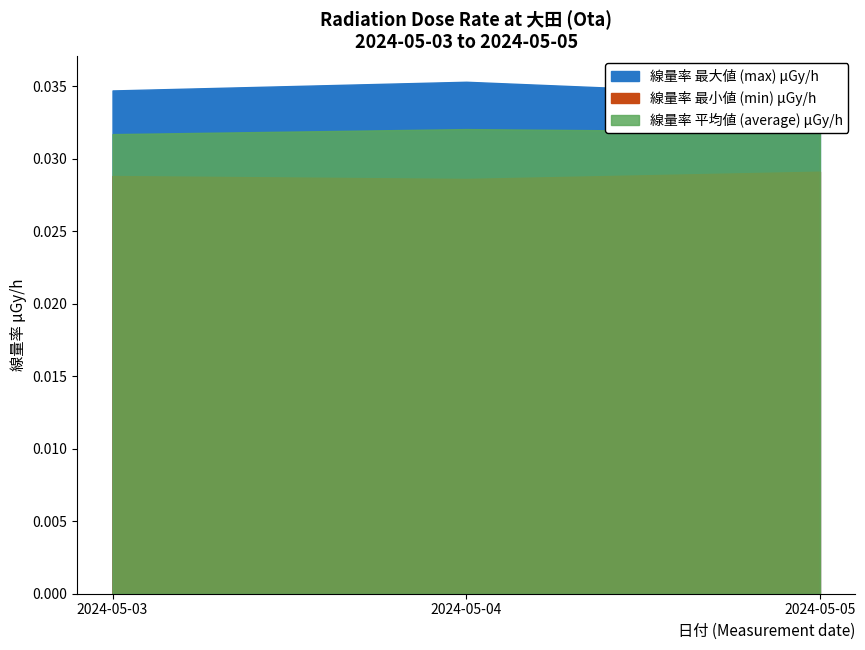

Between 2024-05-03 and 2024-05-05, which is larger?

2024-05-03